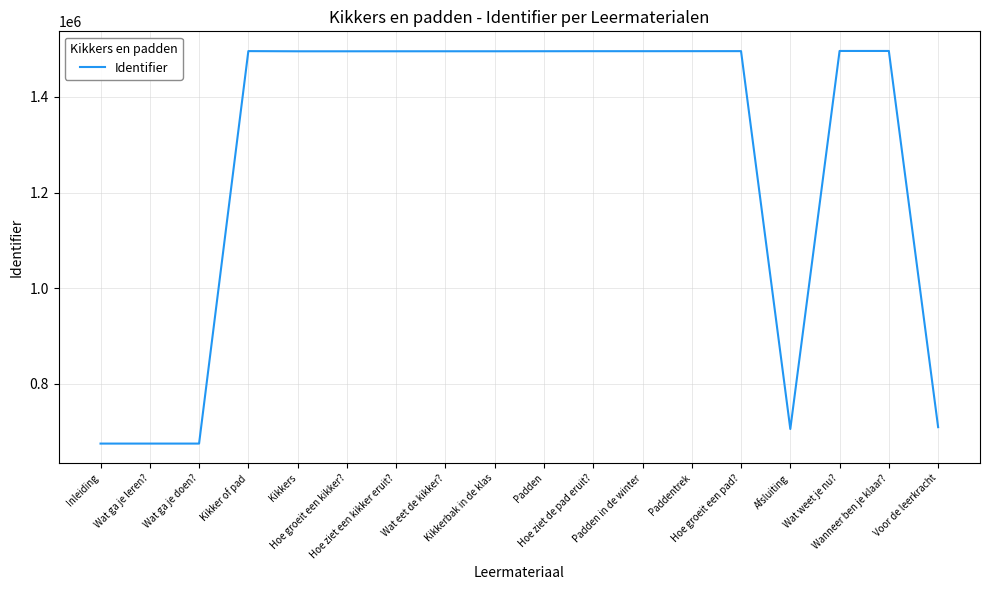

What is the maximum value shown in the chart?

1495973